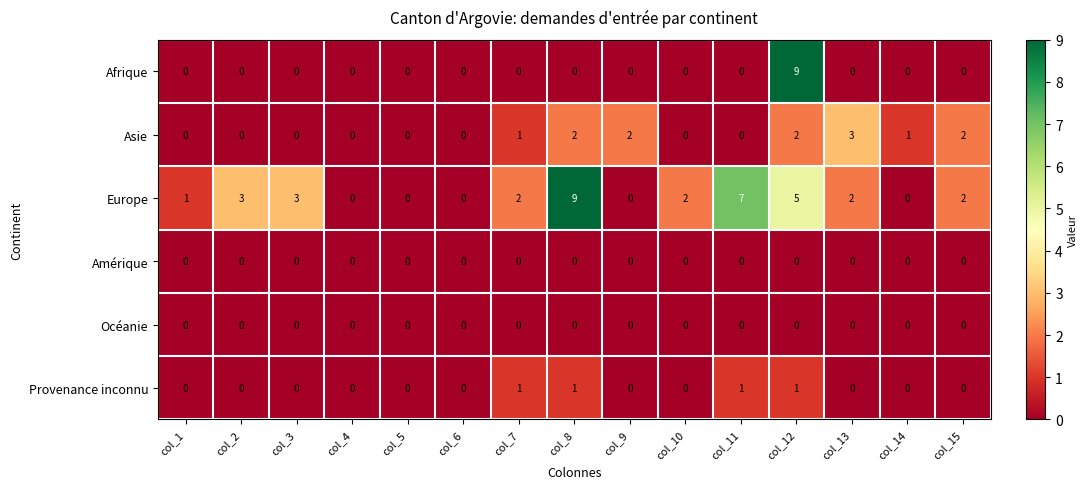

What is the maximum value shown in the chart?

9